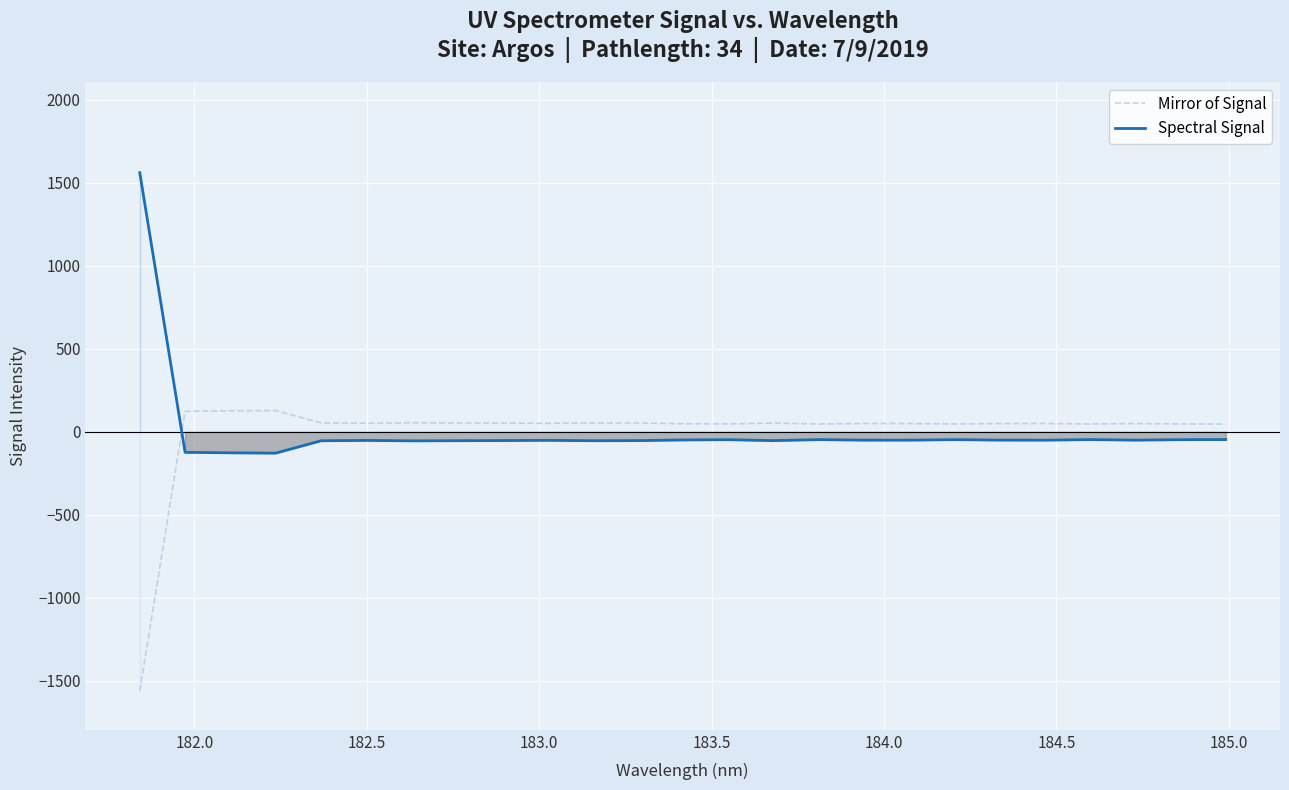

How many negative values does the Spectral Signal series have?

24